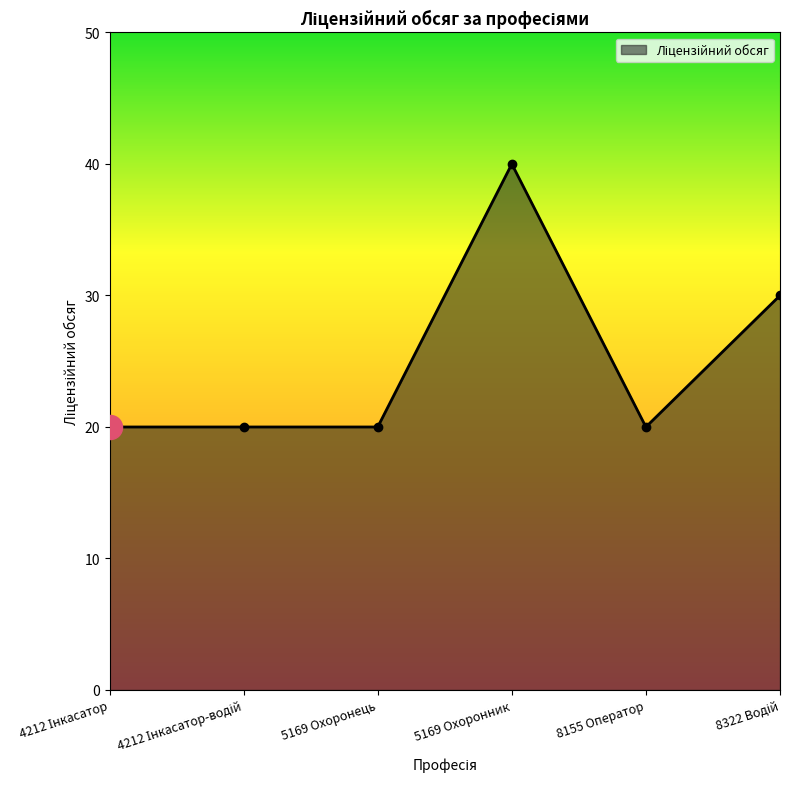

Between 5169 Охоронець and 5169 Охоронник, which is larger?

5169 Охоронник